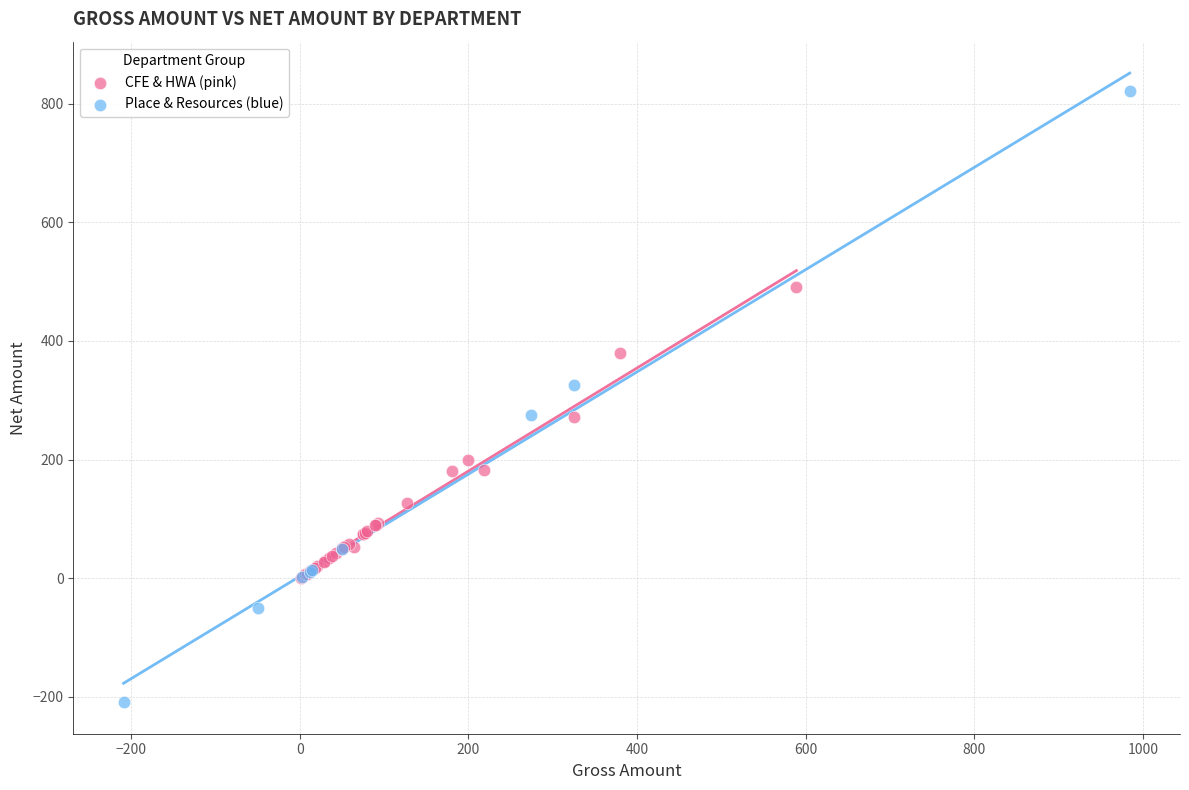

Which series has the largest Y range (max minus min)?

Place & Resources (blue)